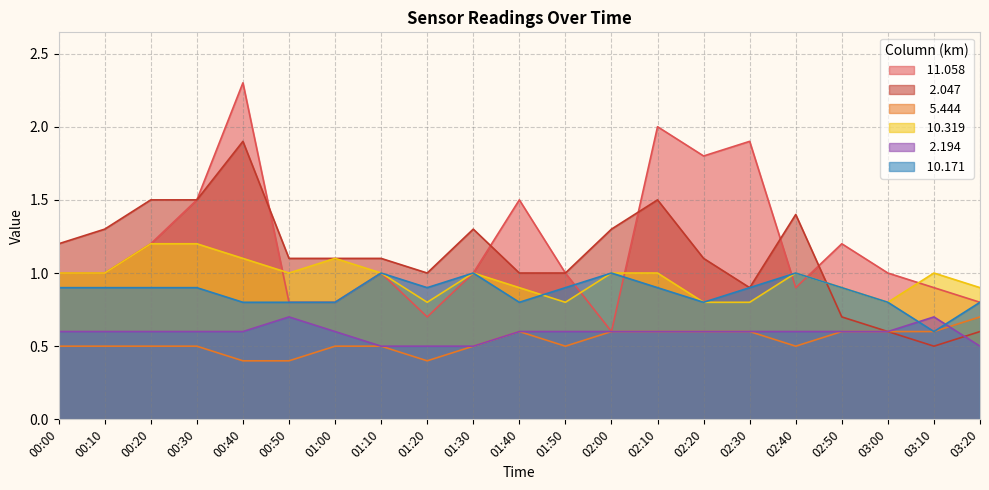

What is the difference between the   2.047 values at 01:40 and 00:40?

0.9